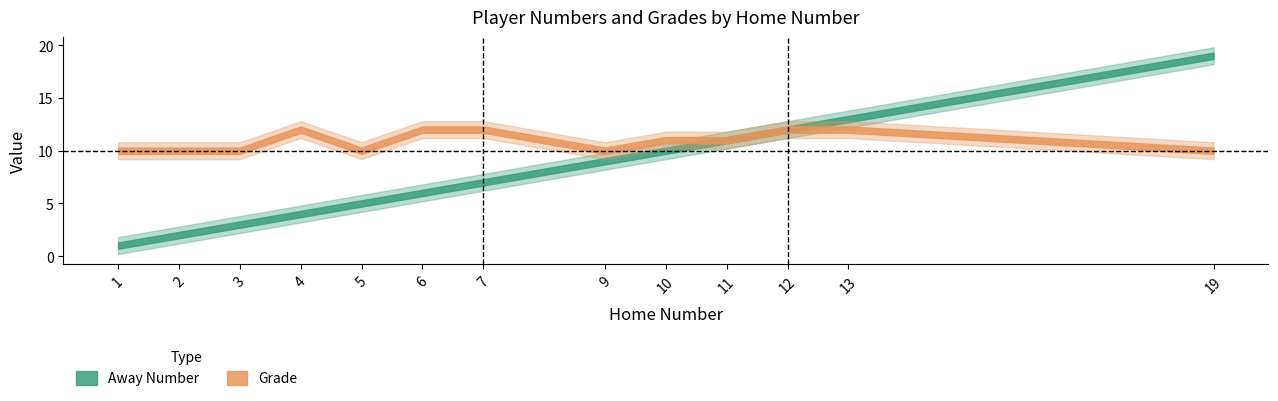

At which label does Away Number first exceed 7?

9